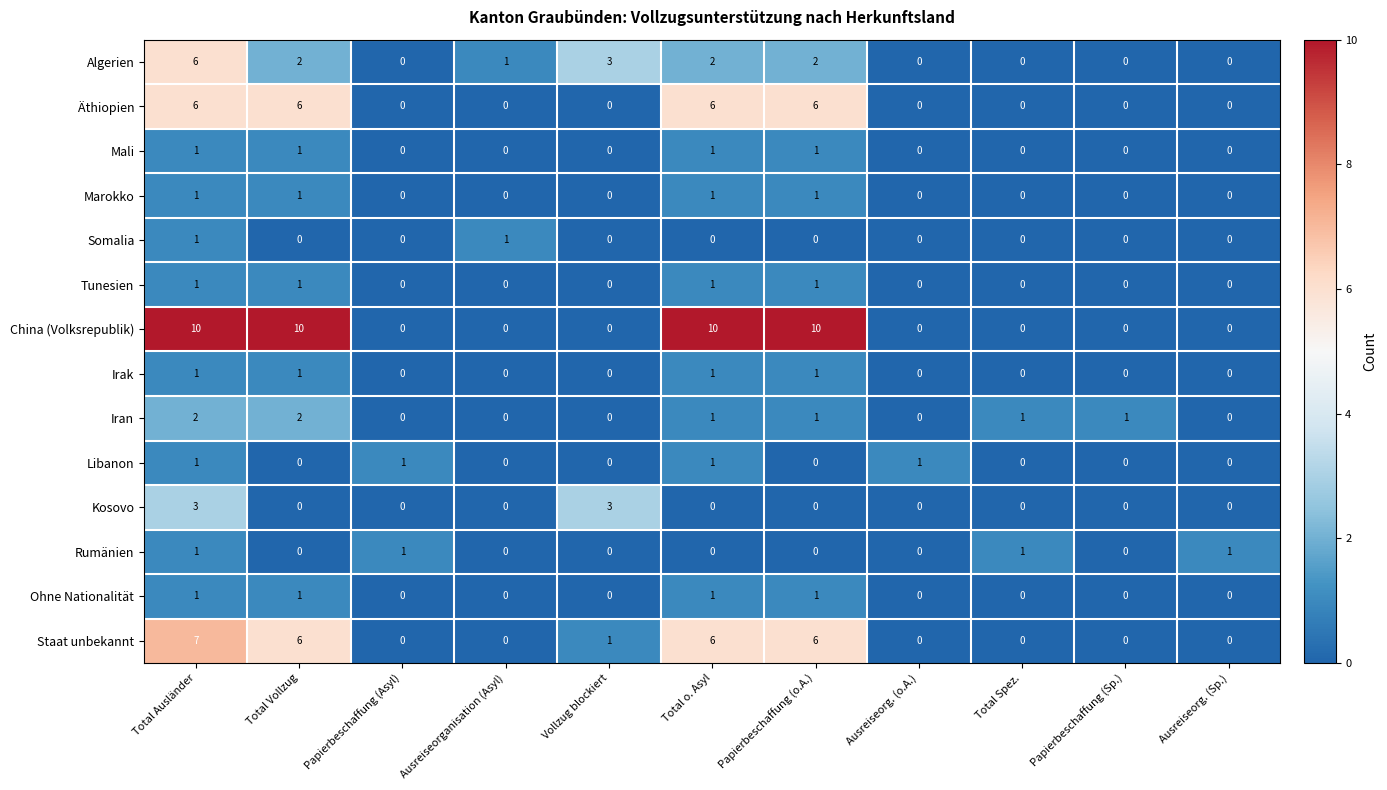

How many distinct data groups are displayed?

14